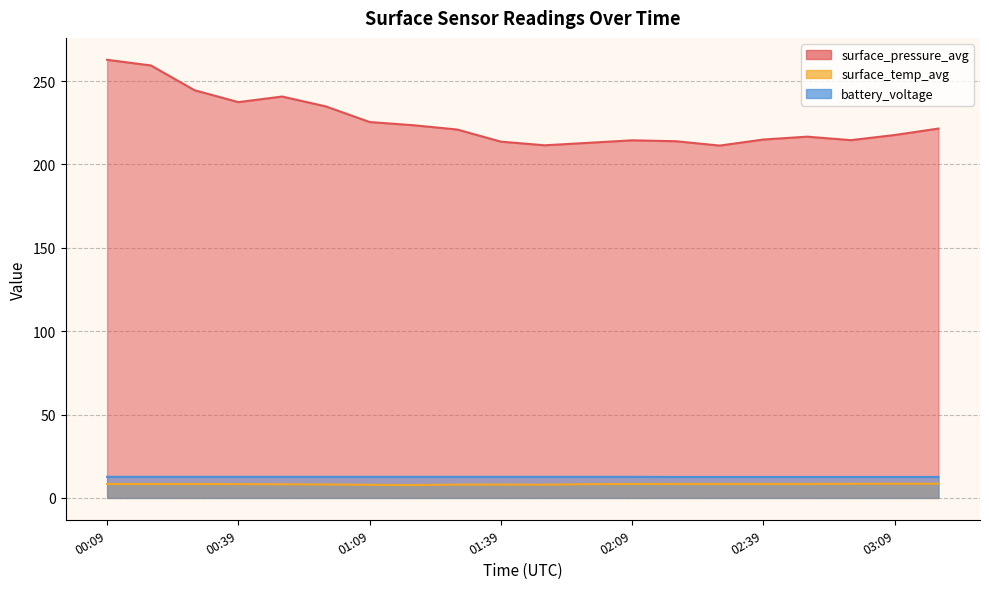

What is the lowest value of the surface_pressure_avg series?

211.3